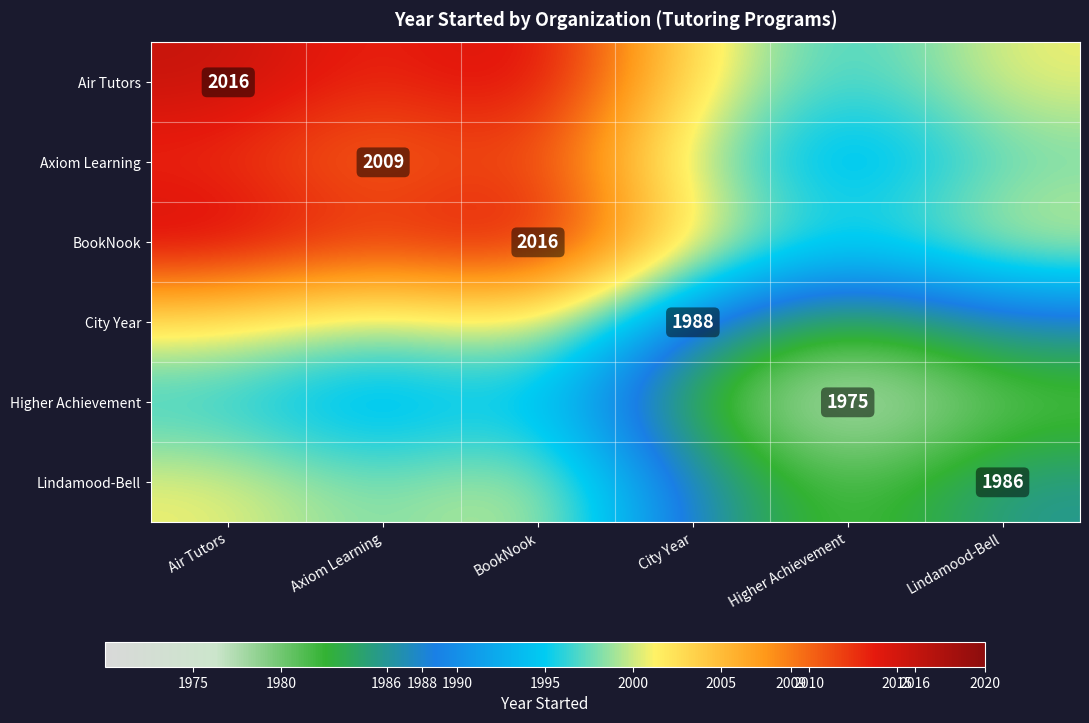

What is the difference between the highest and lowest values at Air Tutors?

20.5